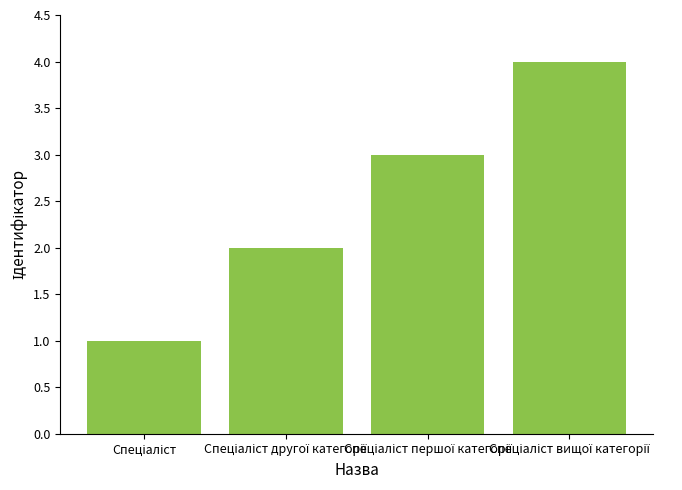

What is the difference between the maximum and minimum values?

3